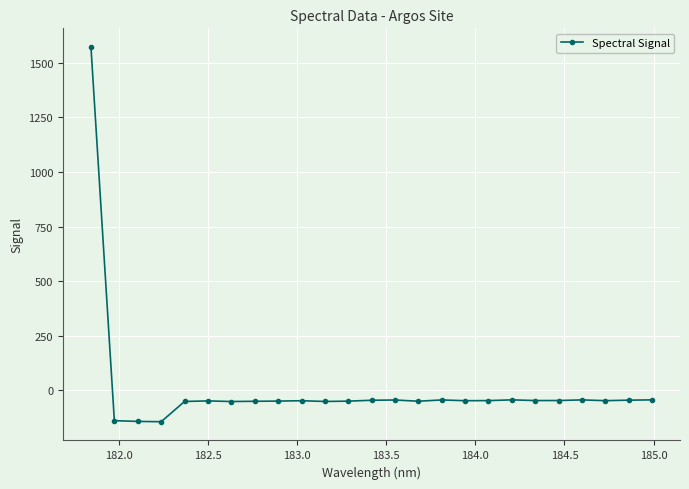

What is the value of the 7th point from the left?

-51.8